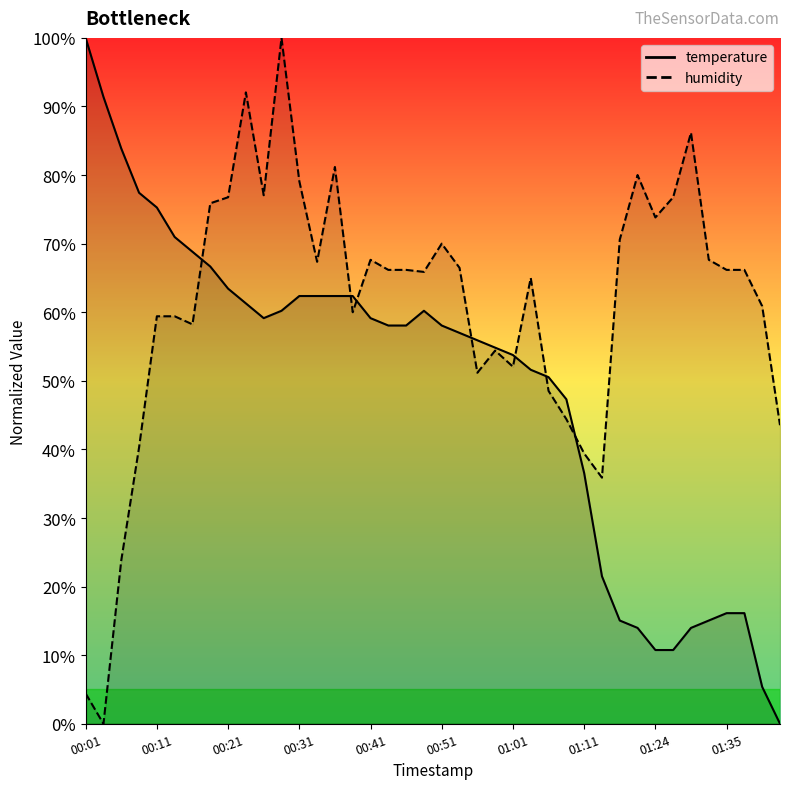

Rank the categories by temperature value from lowest to highest.

01:43, 01:40, 01:24, 01:28, 01:18, 01:30, 01:16, 01:33, 01:35, 01:38, 01:13, 01:11, 01:08, 01:06, 01:03, 01:01, 00:58, 00:56, 00:53, 00:43, 00:46, 00:51, 00:26, 00:41, 00:29, 00:48, 00:24, 00:31, 00:33, 00:36, 00:38, 00:21, 00:19, 00:16, 00:14, 00:11, 00:09, 00:06, 00:04, 00:01